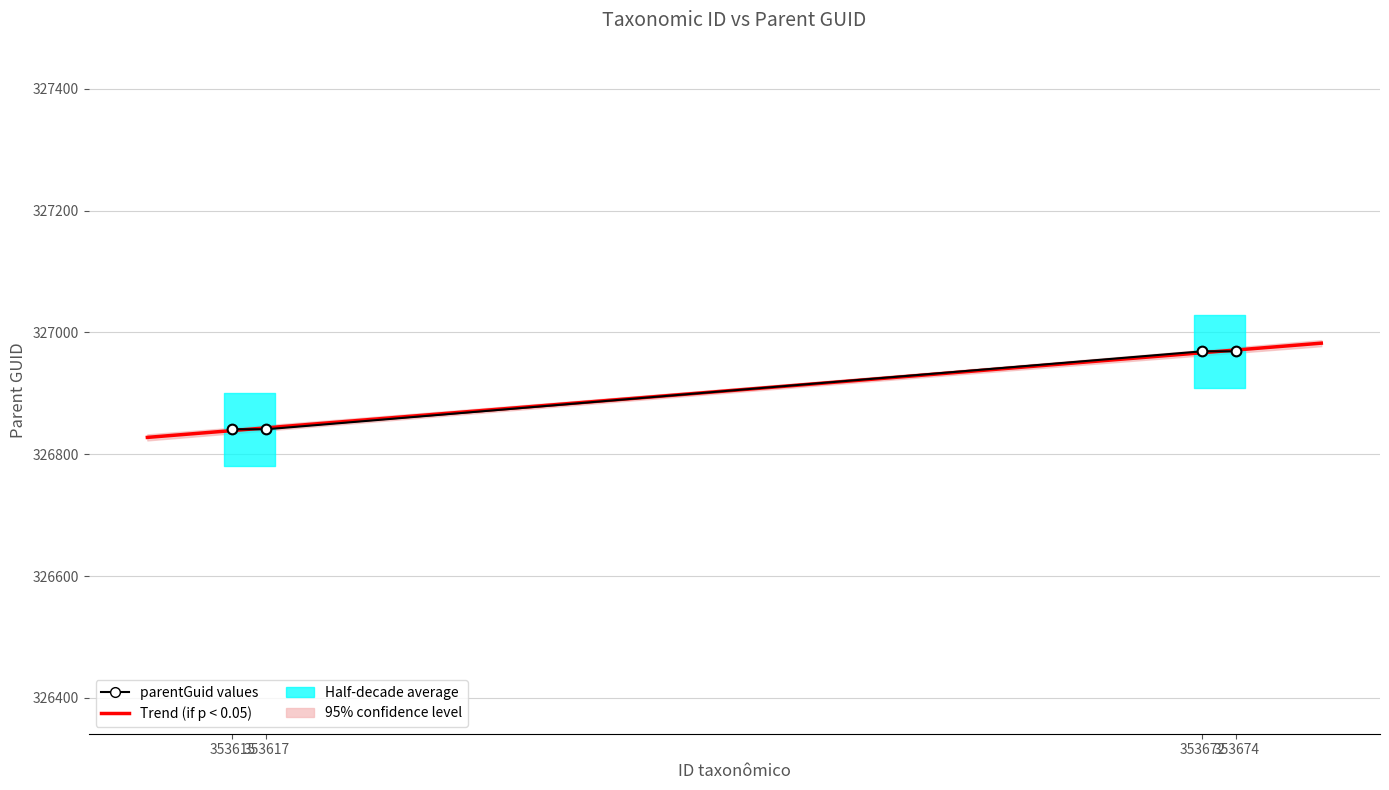

Reading left to right, what are all the values shown in this chart?

353615=326841	353617=326841	353672=326969	353674=326969